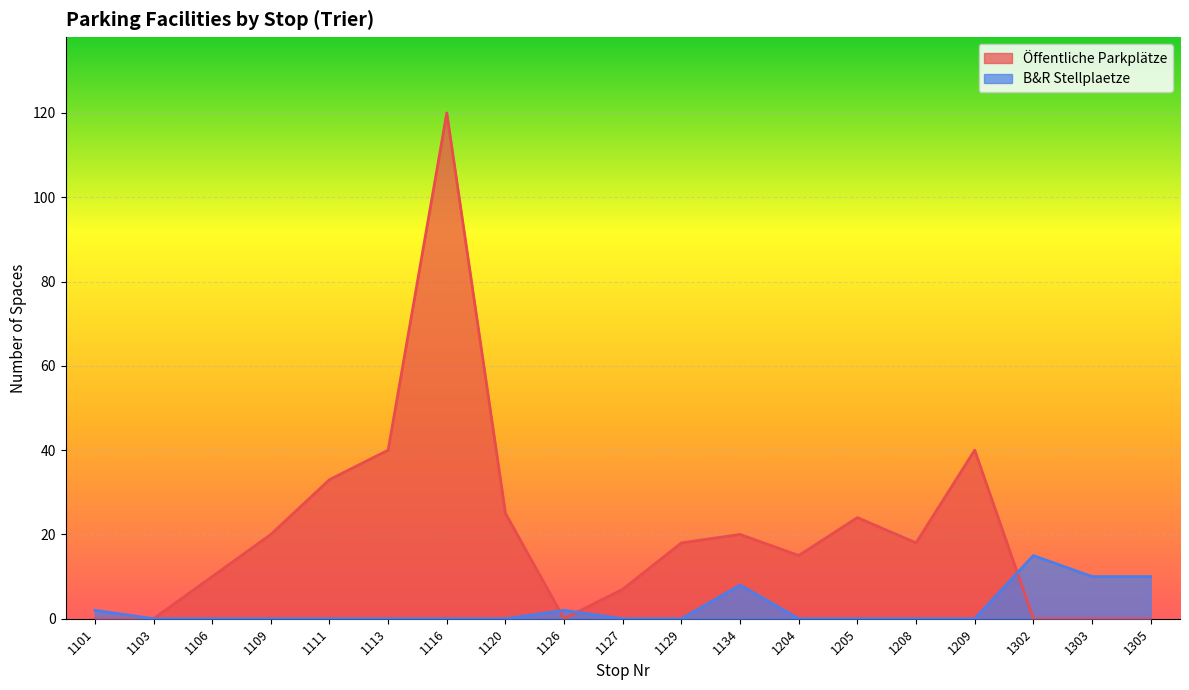

Reading left to right, what are all the values shown in this chart?

Öffentliche Parkplätze: 1101=0	1103=0	1106=10	1109=20	1111=33	1113=40	1116=120	1120=25	1126=0	1127=7	1129=18	1134=20	1204=15	1205=24	1208=18	1209=40	1302=0	1303=0	1305=0
B&R Stellplaetze: 1101=2	1103=0	1106=0	1109=0	1111=0	1113=0	1116=0	1120=0	1126=2	1127=0	1129=0	1134=8	1204=0	1205=0	1208=0	1209=0	1302=15	1303=10	1305=10